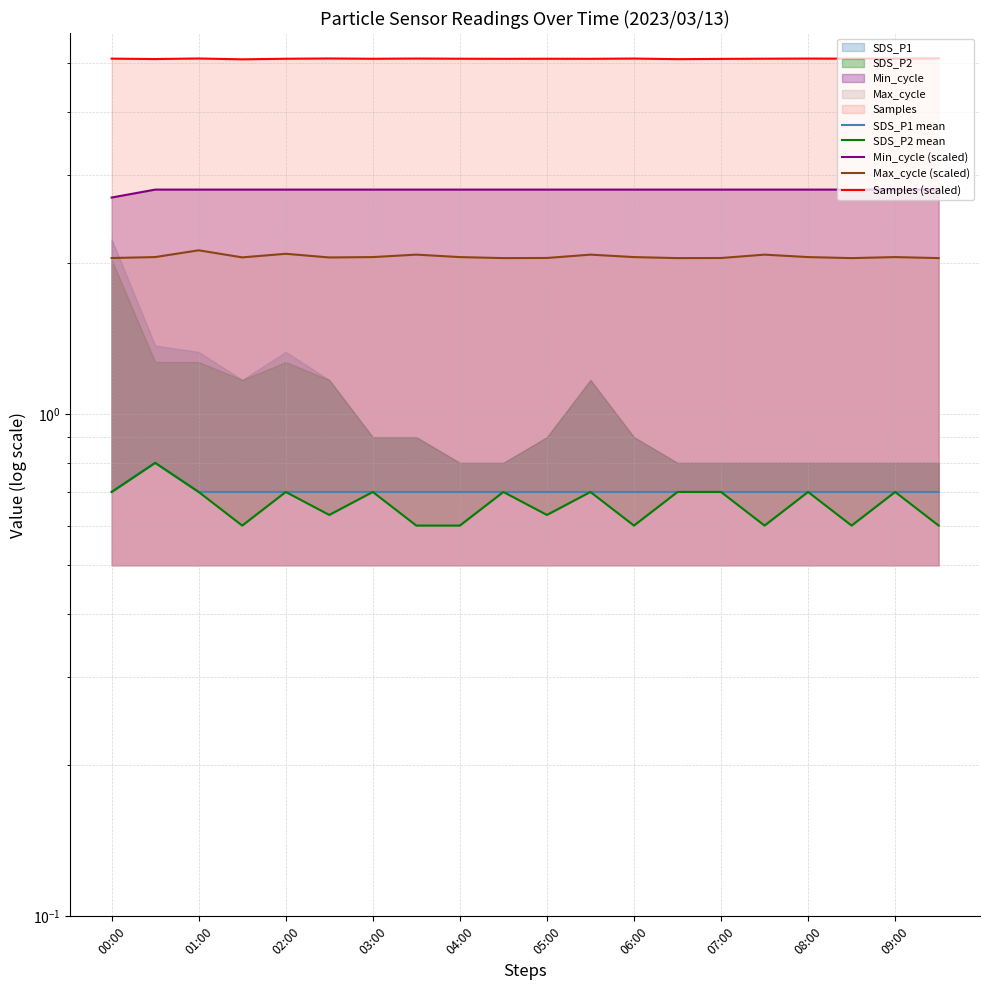

In SDS_P2 mean, how many points are lower than both neighbors (excluding endpoints)?

6